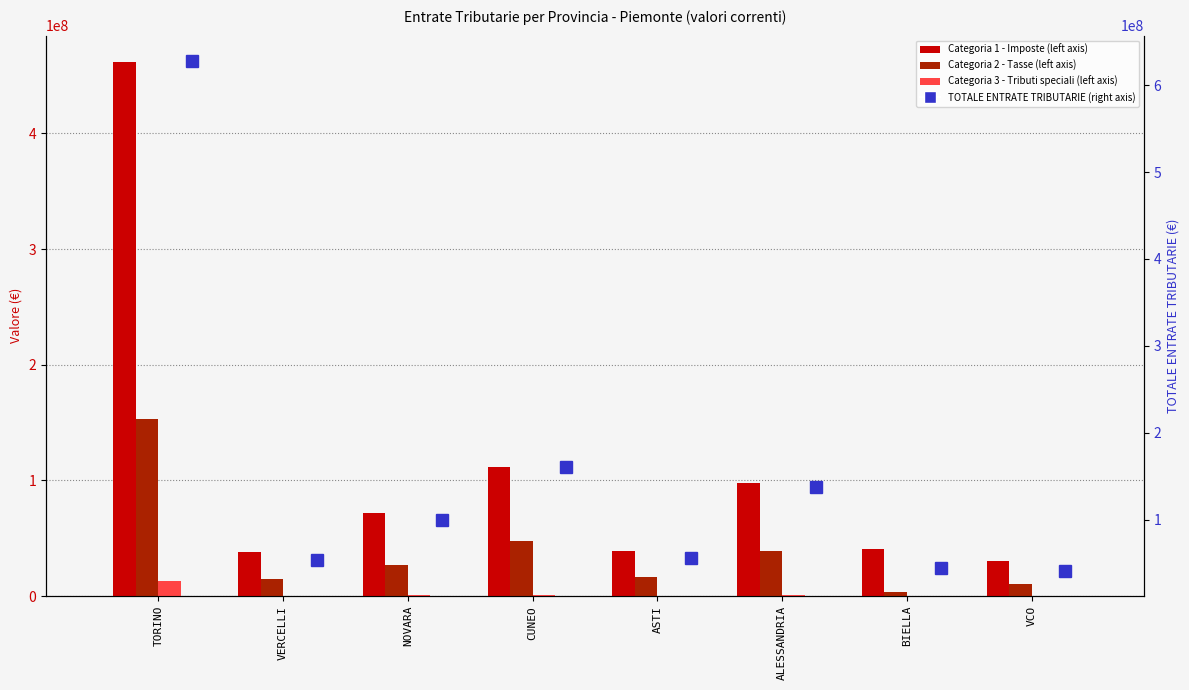

At which label does TOTALE ENTRATE TRIBUTARIE first exceed 99244838?

TORINO